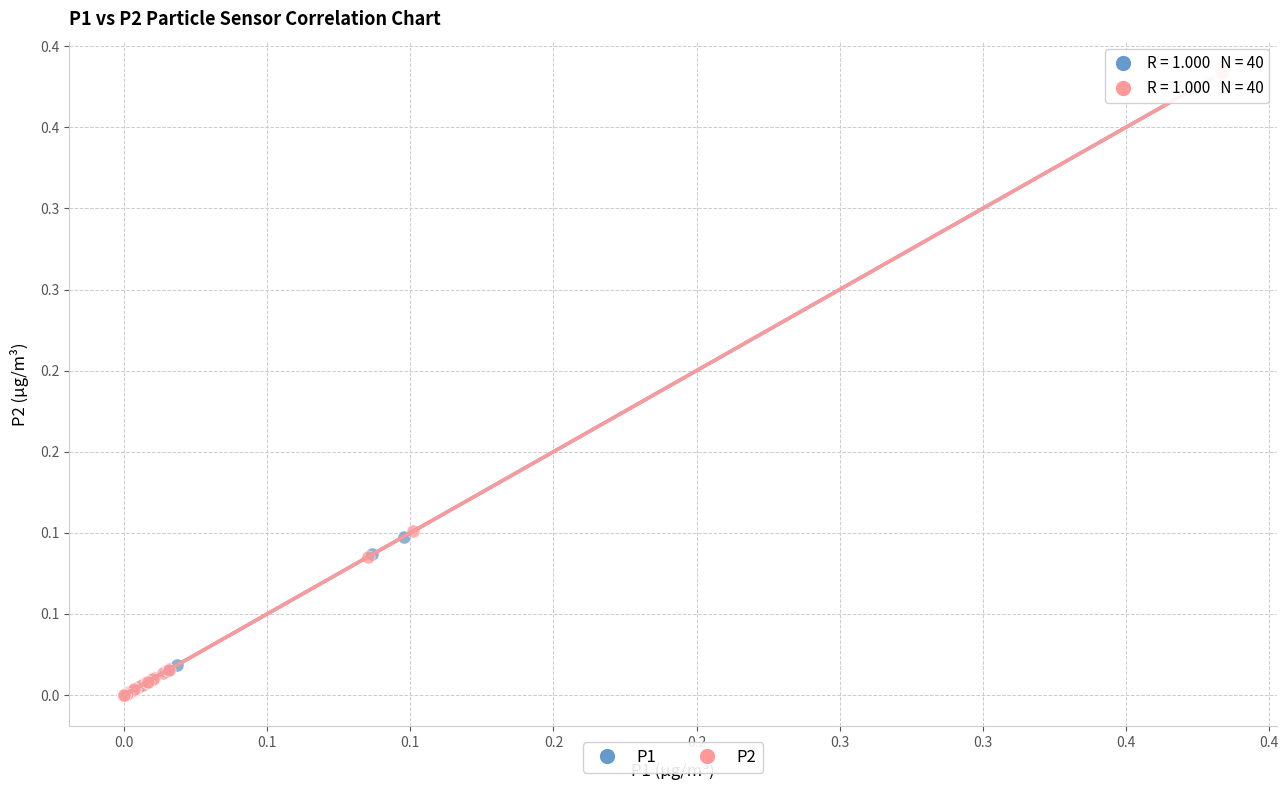

What are all the series names shown in the legend?

P1, P2